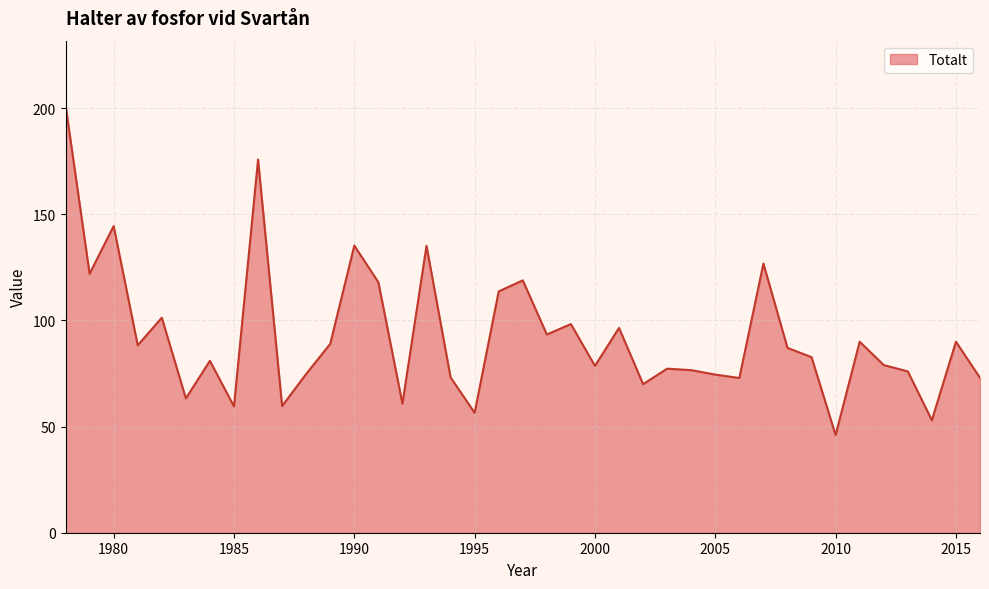

How many lines are shown in the chart?

1